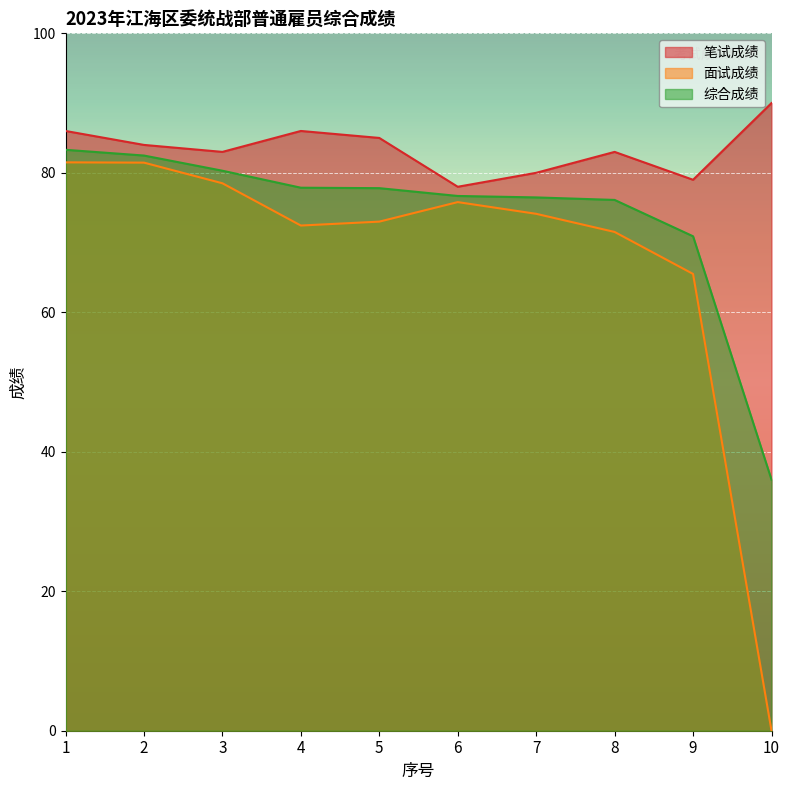

Rank the series at 3 from lowest to highest value.

面试成绩, 综合成绩, 笔试成绩